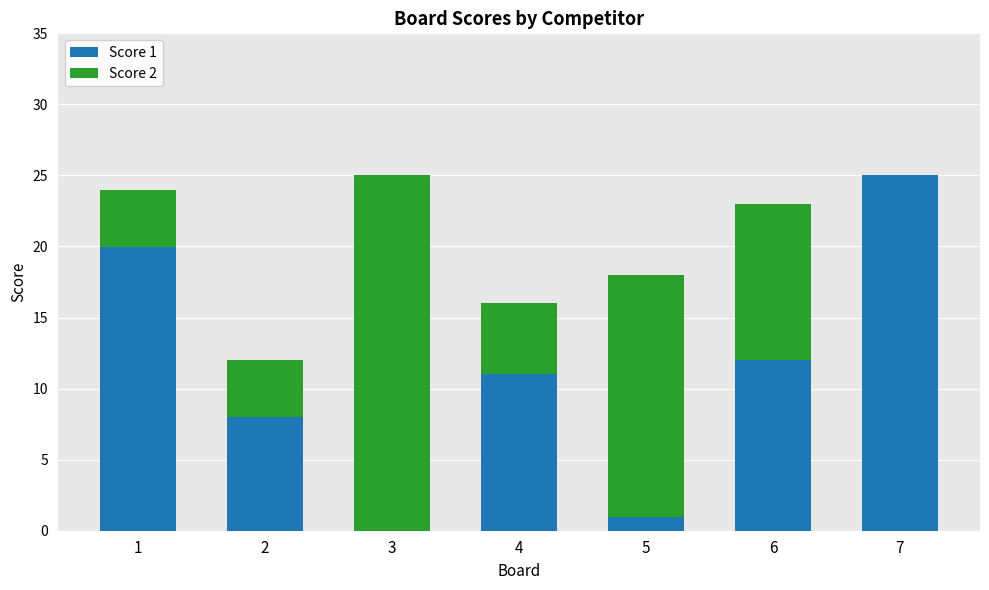

Are the bars horizontal?

No